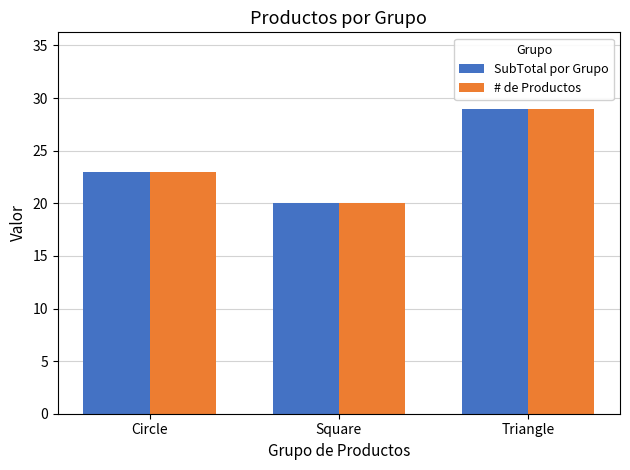

What is the sum of the SubTotal por Grupo values at Triangle and Square?

49